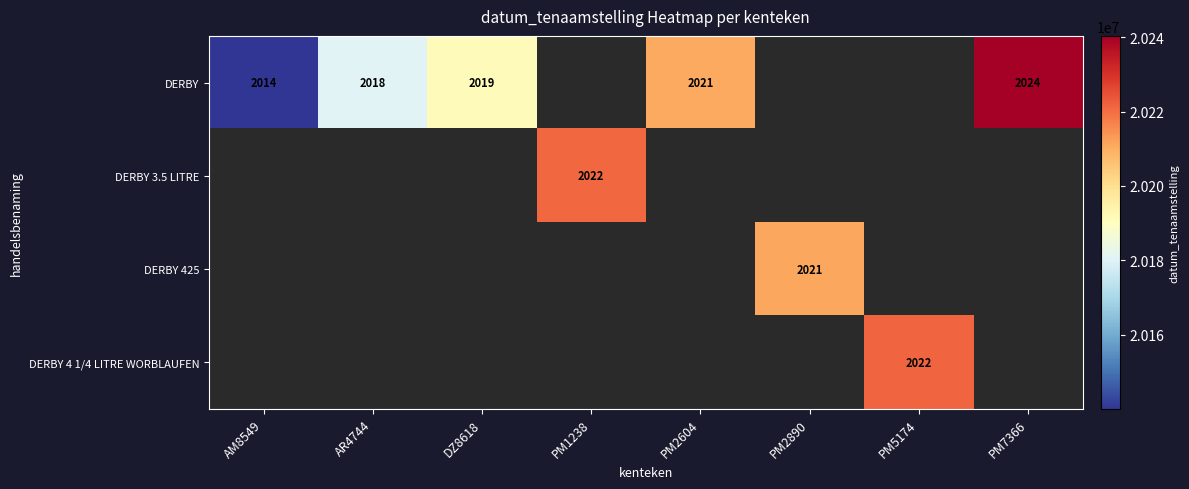

The DERBY 425 series shows 1126 at PM2890. True or false?

False